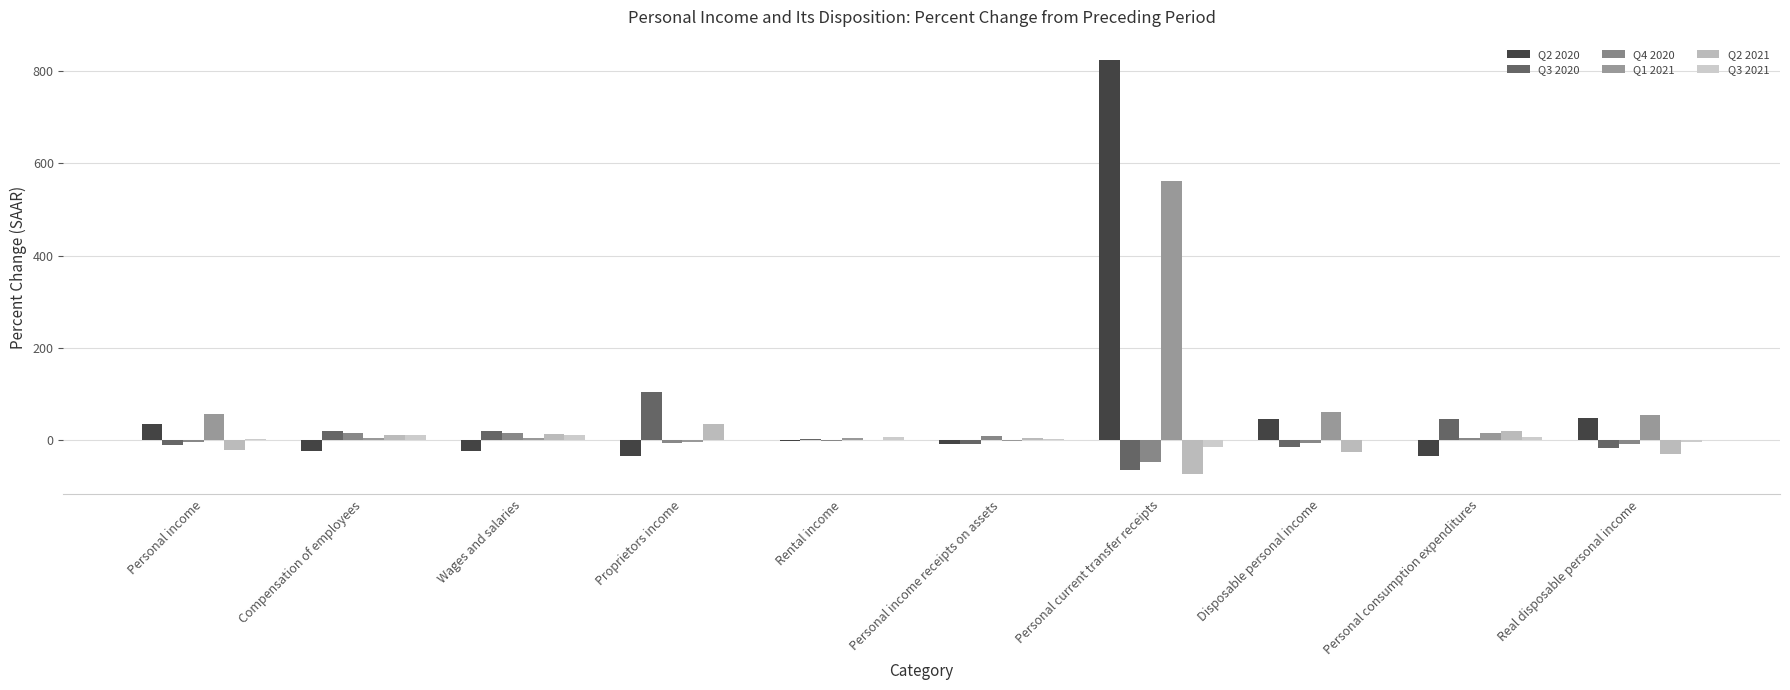

How many groups of bars are there?

10